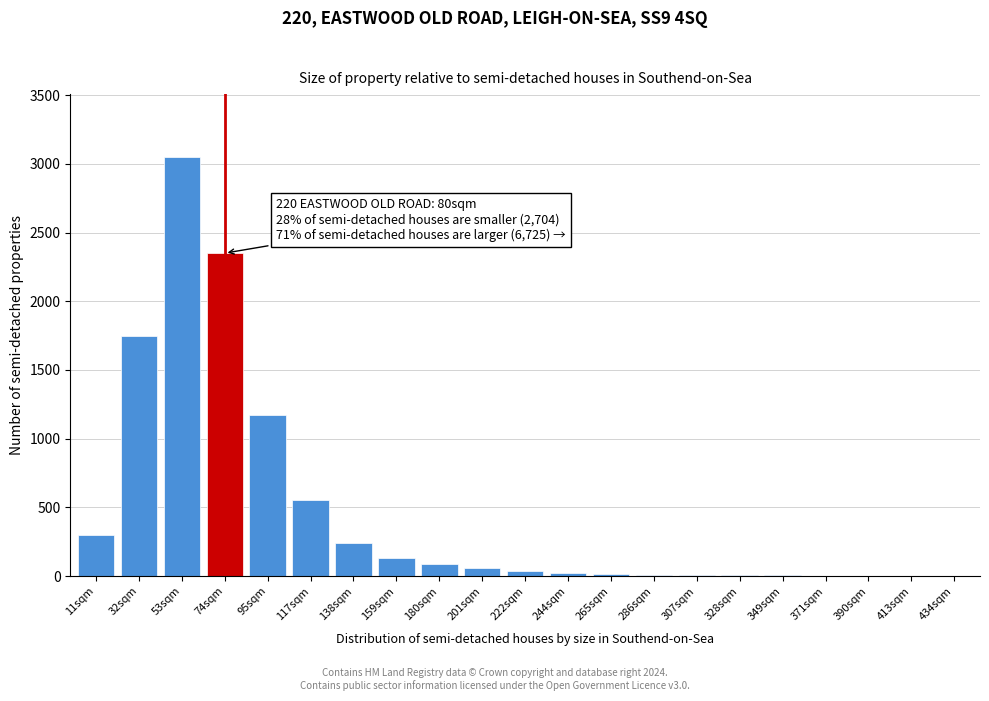

What is the sum of all values?

9810